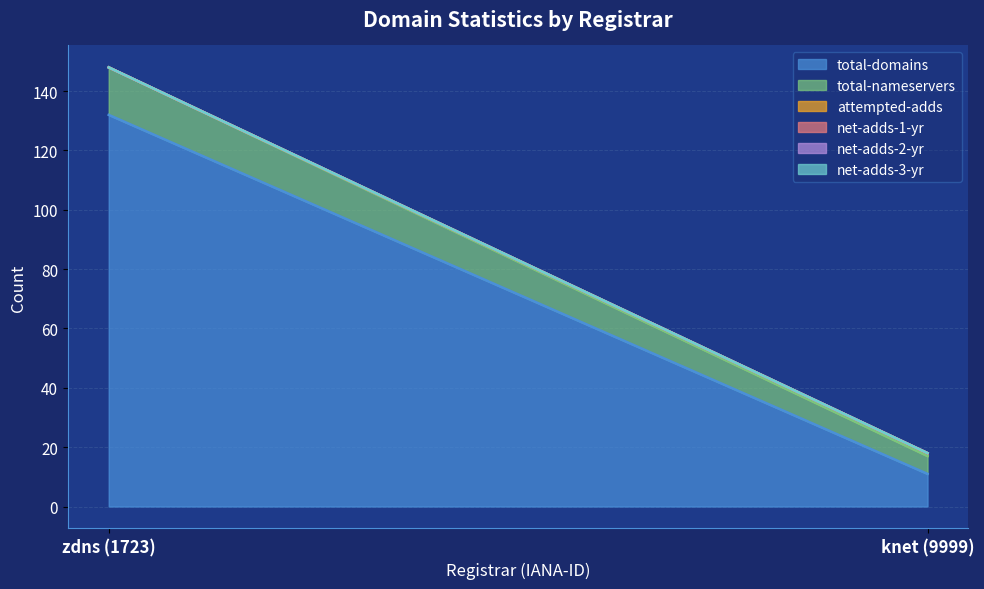

Is the value of total-nameservers at zdns (1723) greater than the value of net-adds-2-yr at zdns (1723)?

Yes